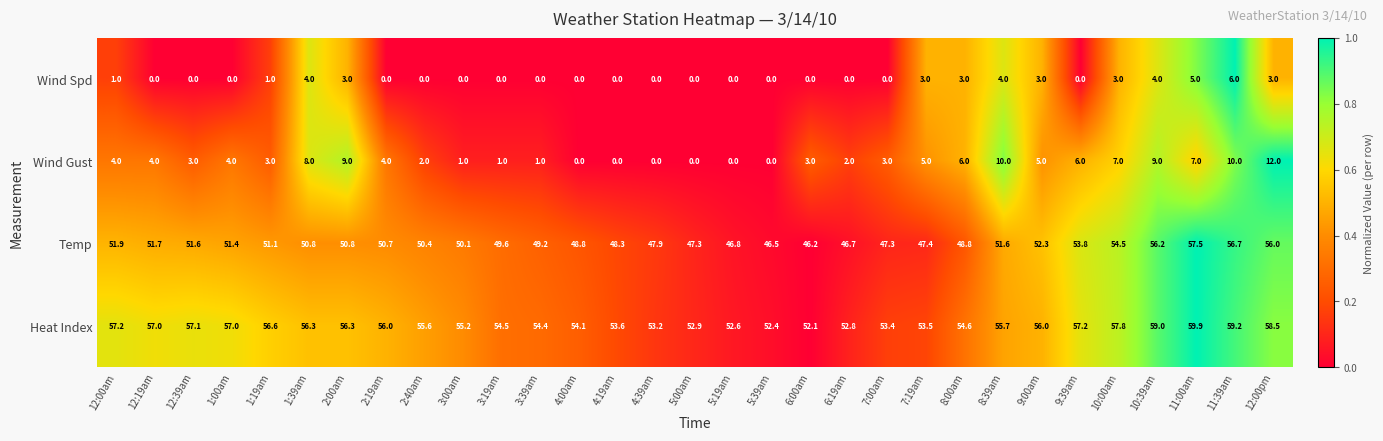

Which series changed the most between 2:19am and 10:39am?

Temp